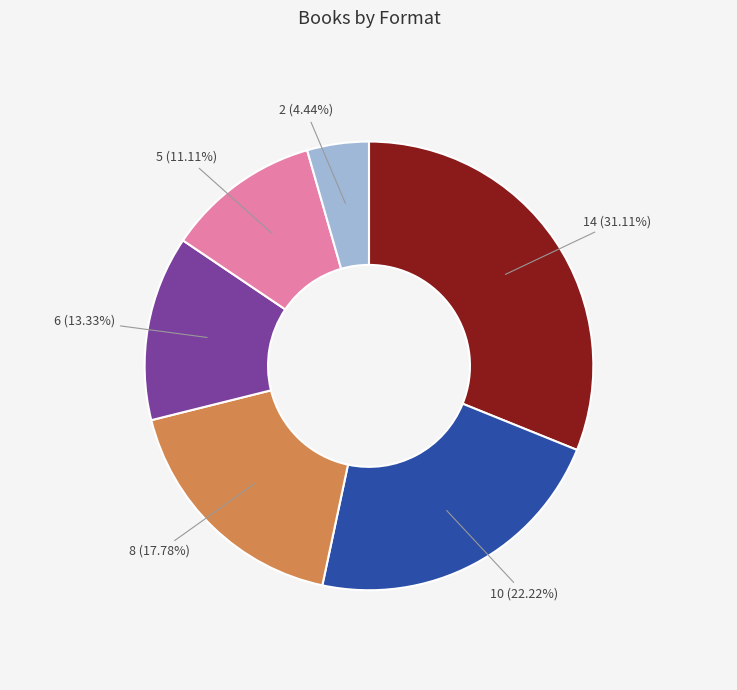

Is there any slice that represents more than half of the pie?

No